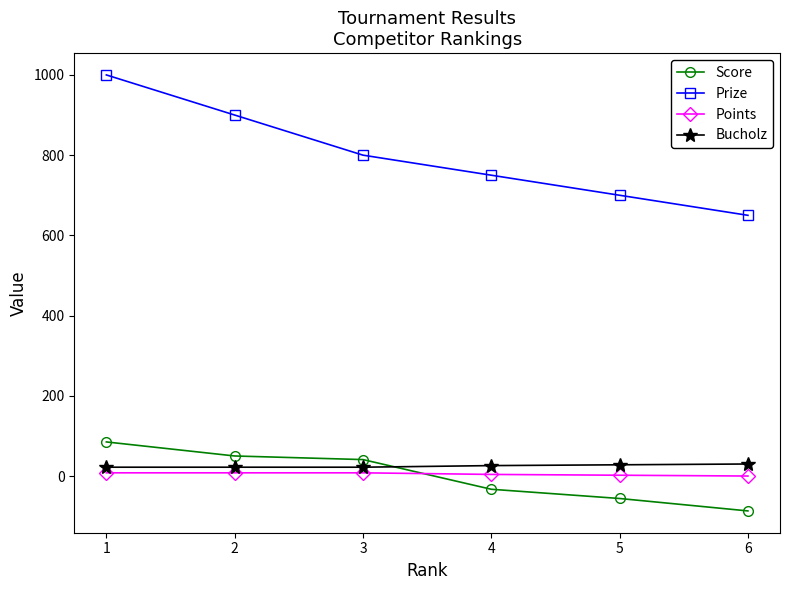

What is the maximum value shown in the chart?

1000